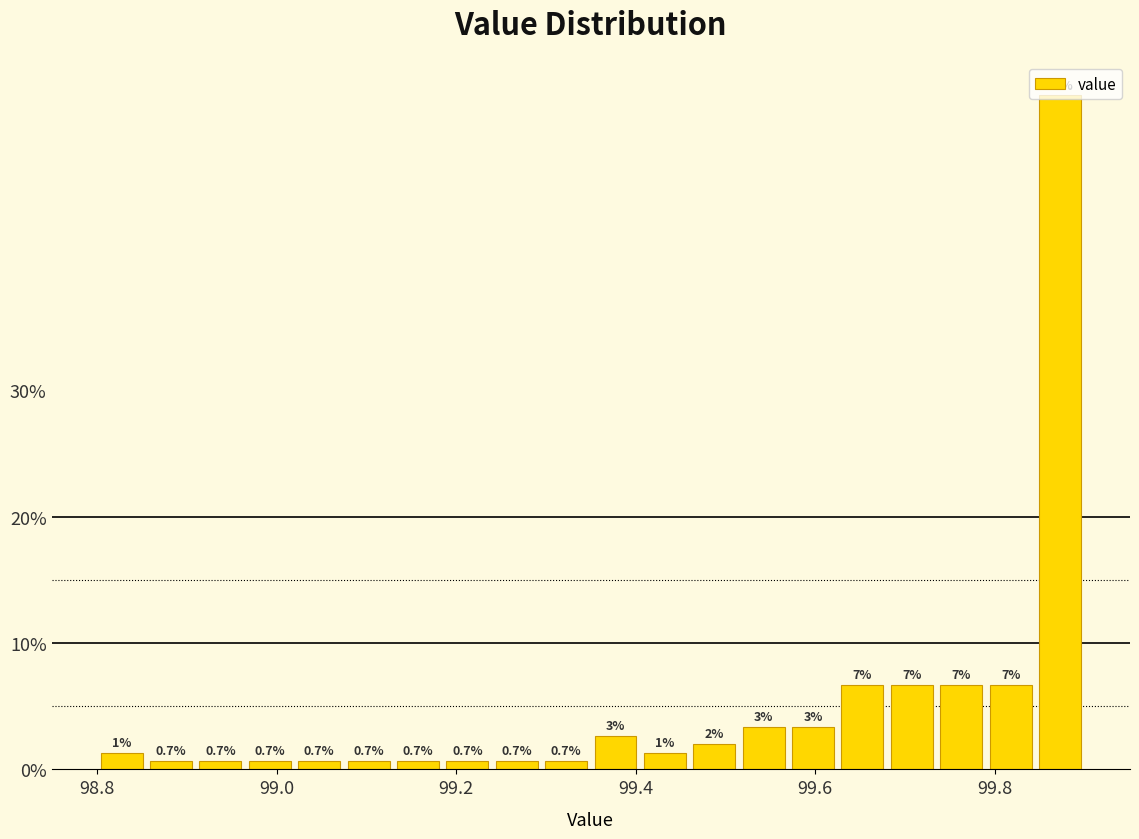

Around what value on the x-axis is the tallest bar? Give the approximate position of its centre, as read against the axis.

99.88